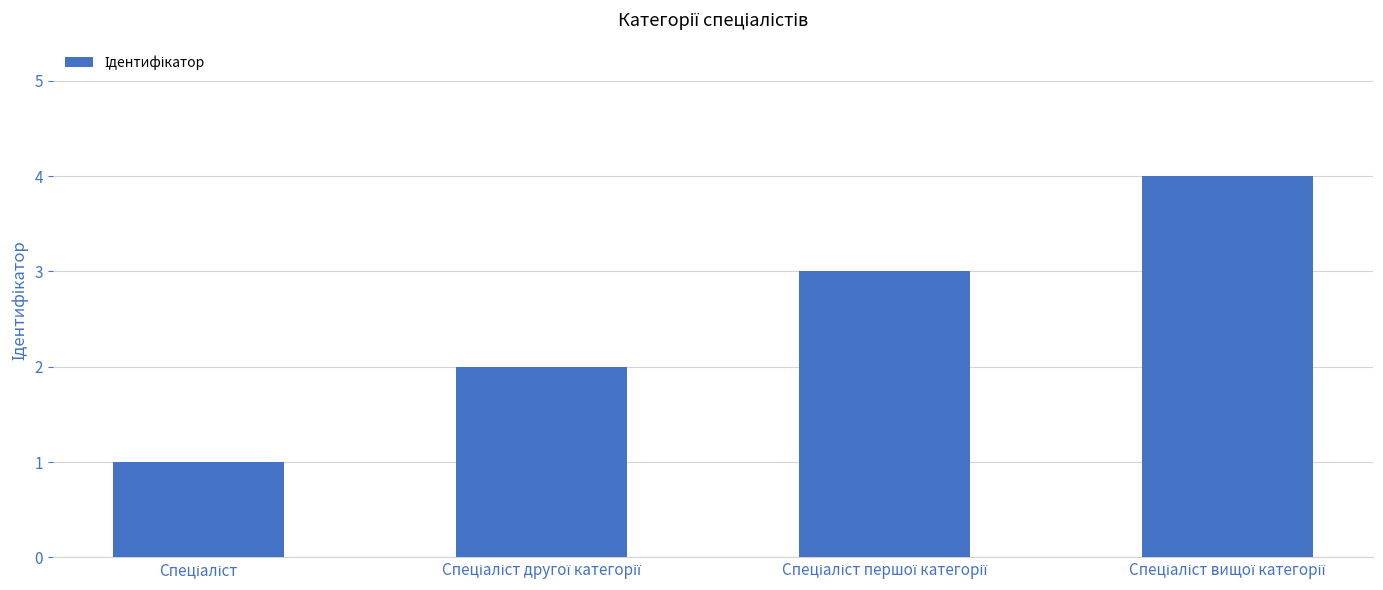

What is the difference between the maximum and second lowest values?

2